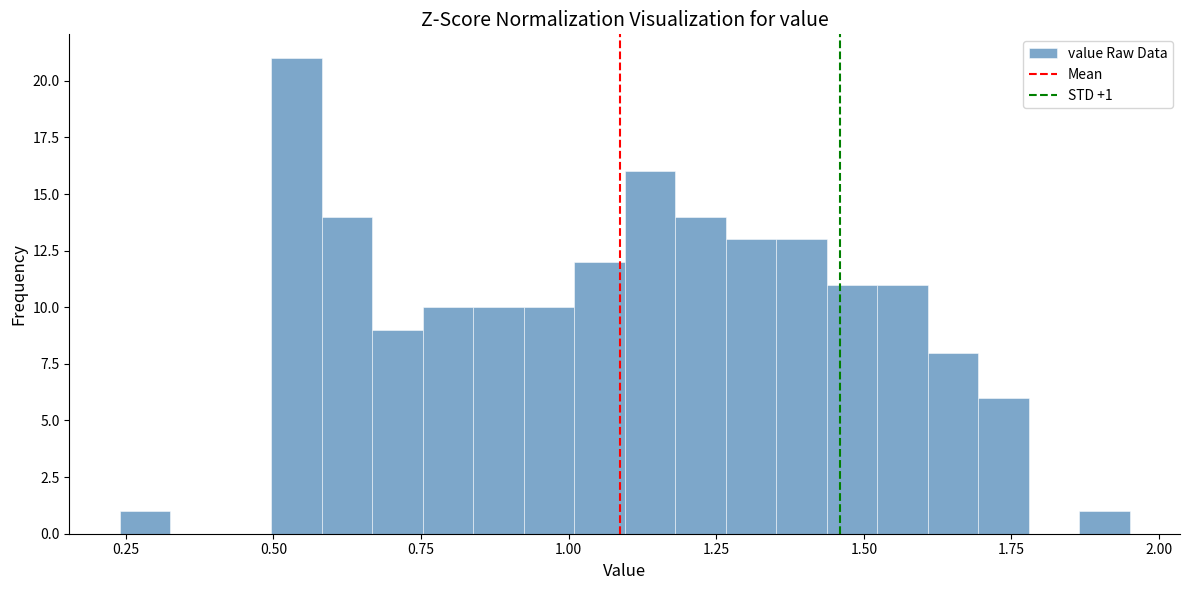

Around what value on the x-axis is the tallest bar? Give the approximate position of its centre, as read against the axis.

0.55